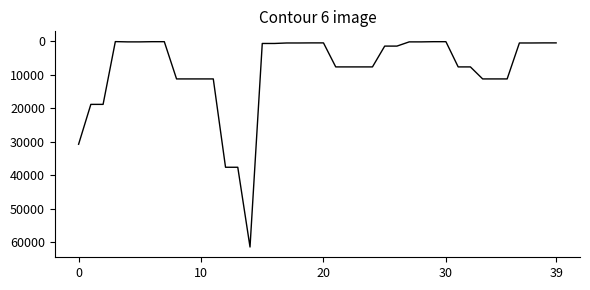

What is the difference between the maximum and minimum values?

61402.2